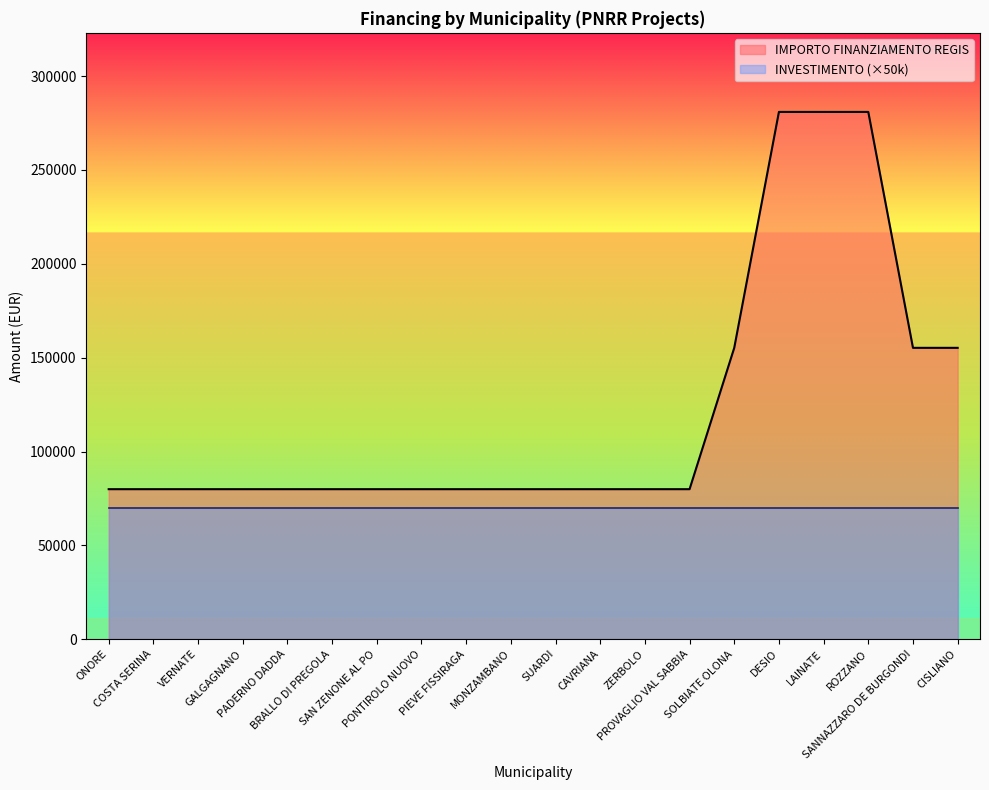

Is it true that the value at CAVRIANA is 31066?

False